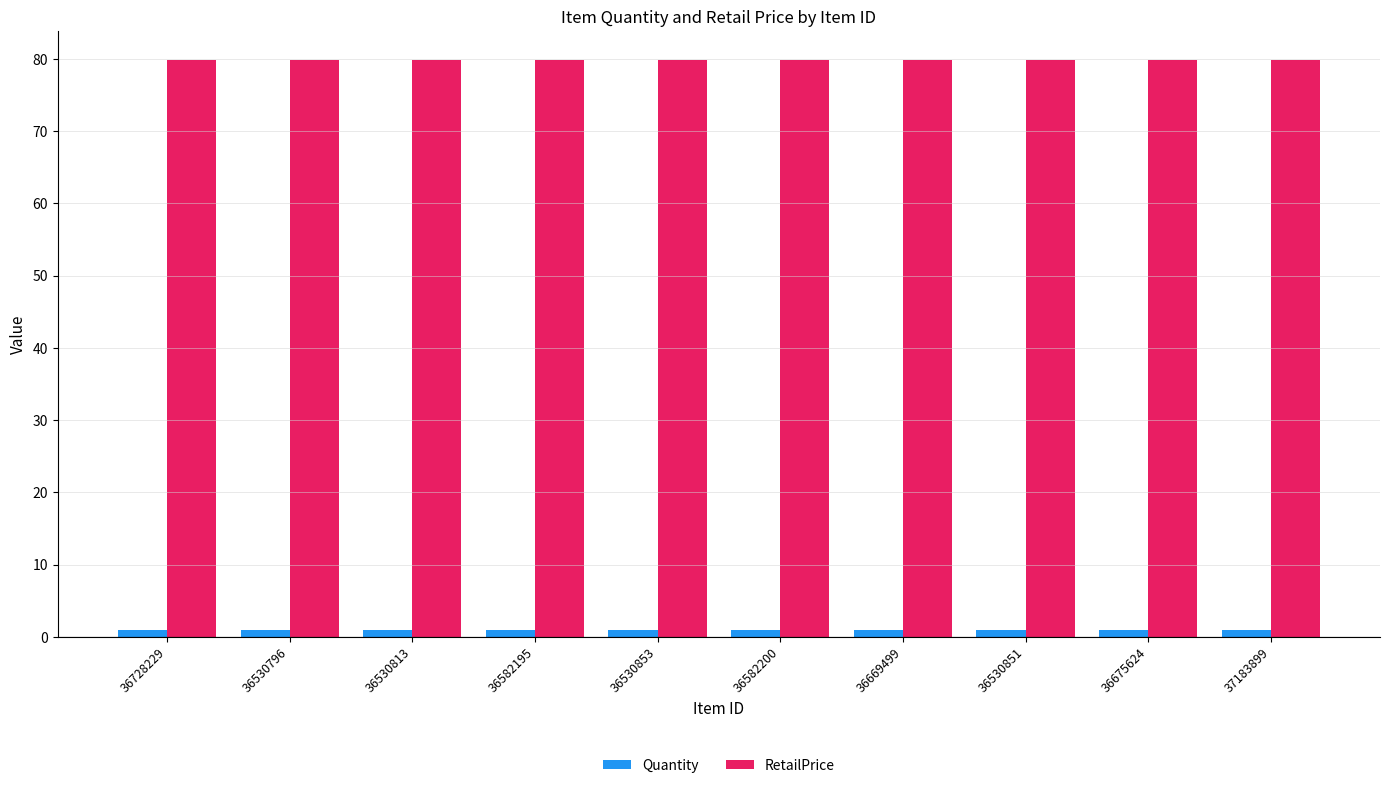

What is the difference between the highest and lowest values at 36582195?

78.8